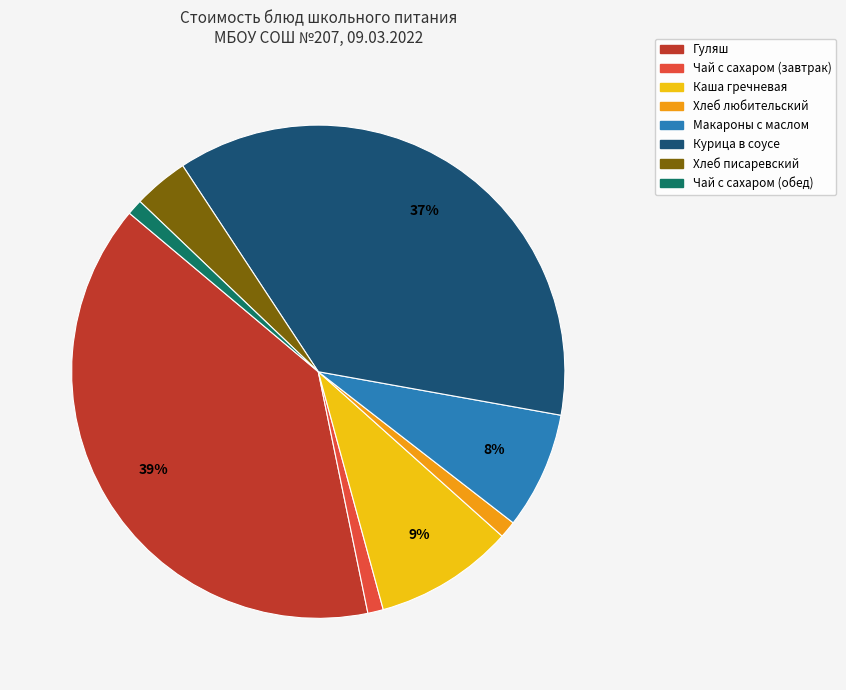

Does Чай с сахаром (обед) represent more than half of the total?

No